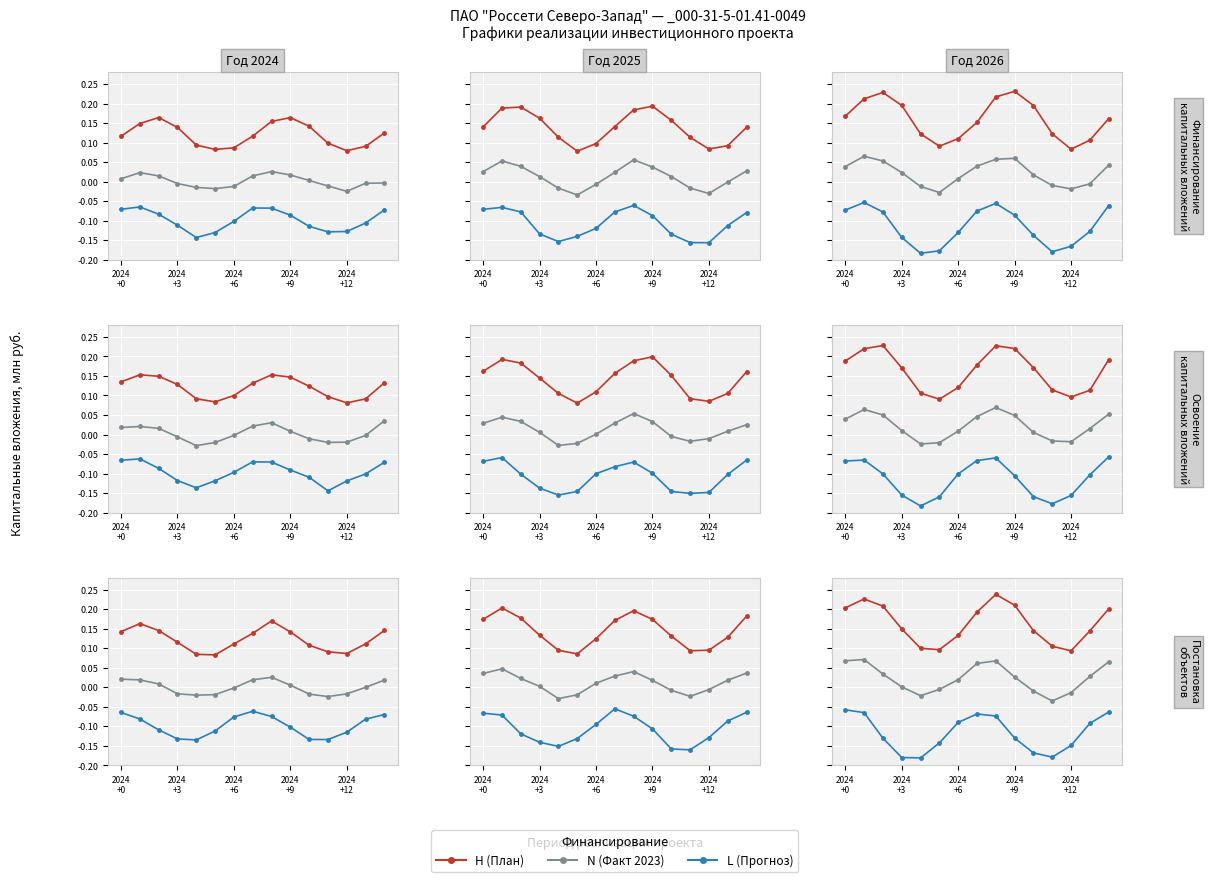

True or false: L has more than 0 points higher than both neighbors.

True